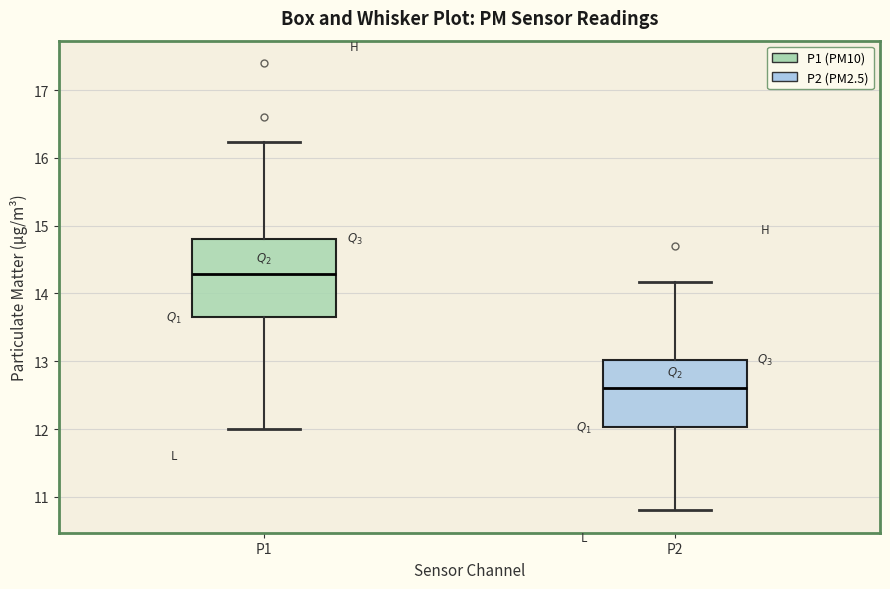

Where does the median line of the box for P2 sit on the y-axis? The values are not printed on the chart, so give them approximately, as read against the axis.

12.6